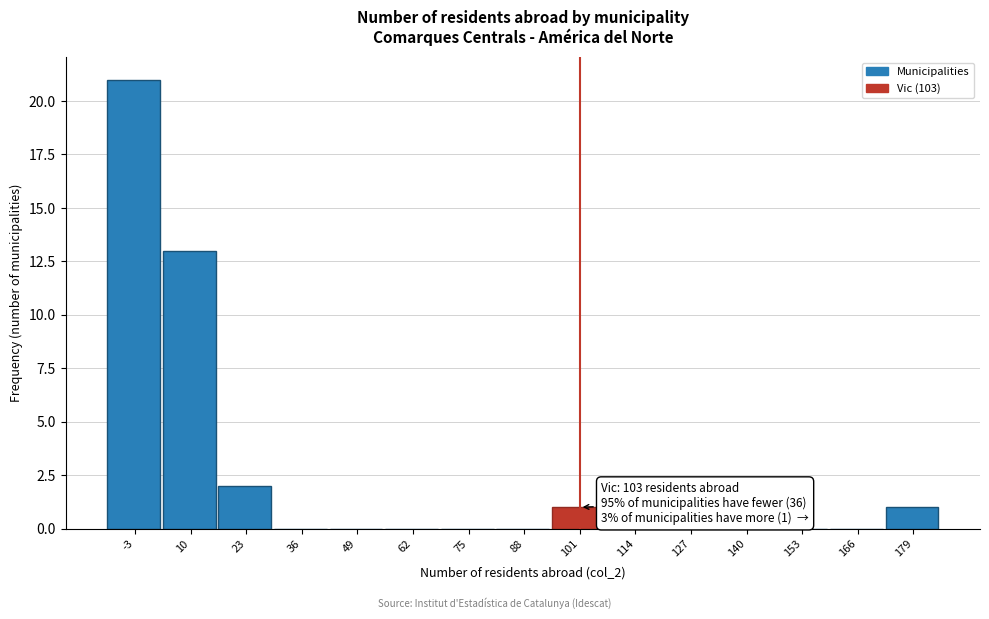

Reading left to right, what are all the values shown in this chart?

-3=21	10=13	23=2	36=0	49=0	62=0	75=0	88=0	101=1	114=0	127=0	140=0	153=0	166=0	179=1